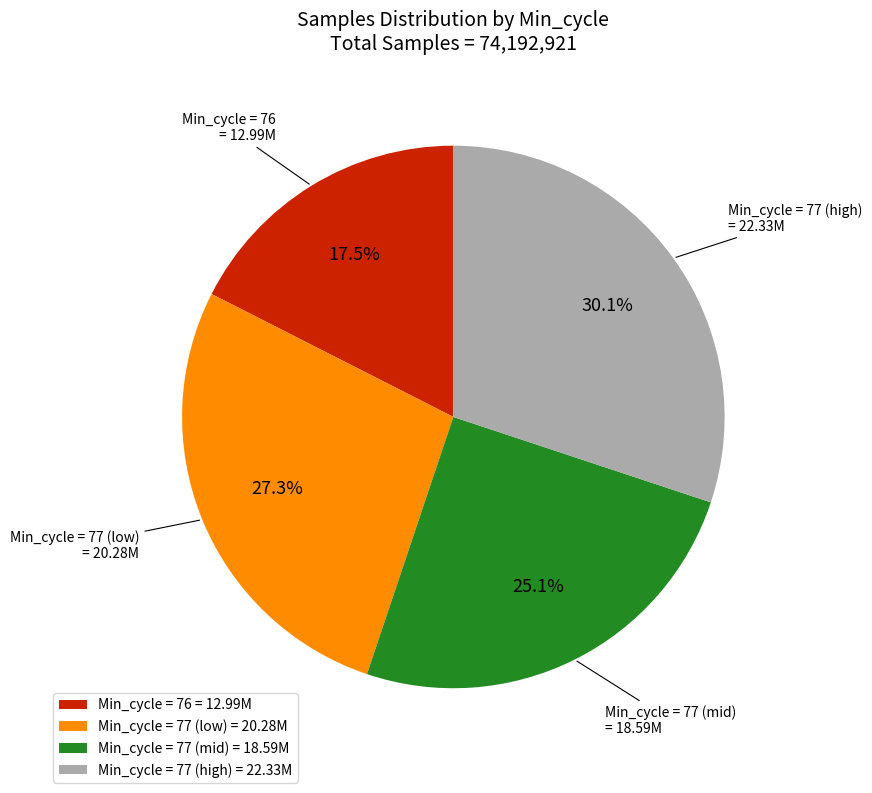

Combined, do Min_cycle = 77 (low) = 20.28M and Min_cycle = 76 = 12.99M account for over 50%?

No